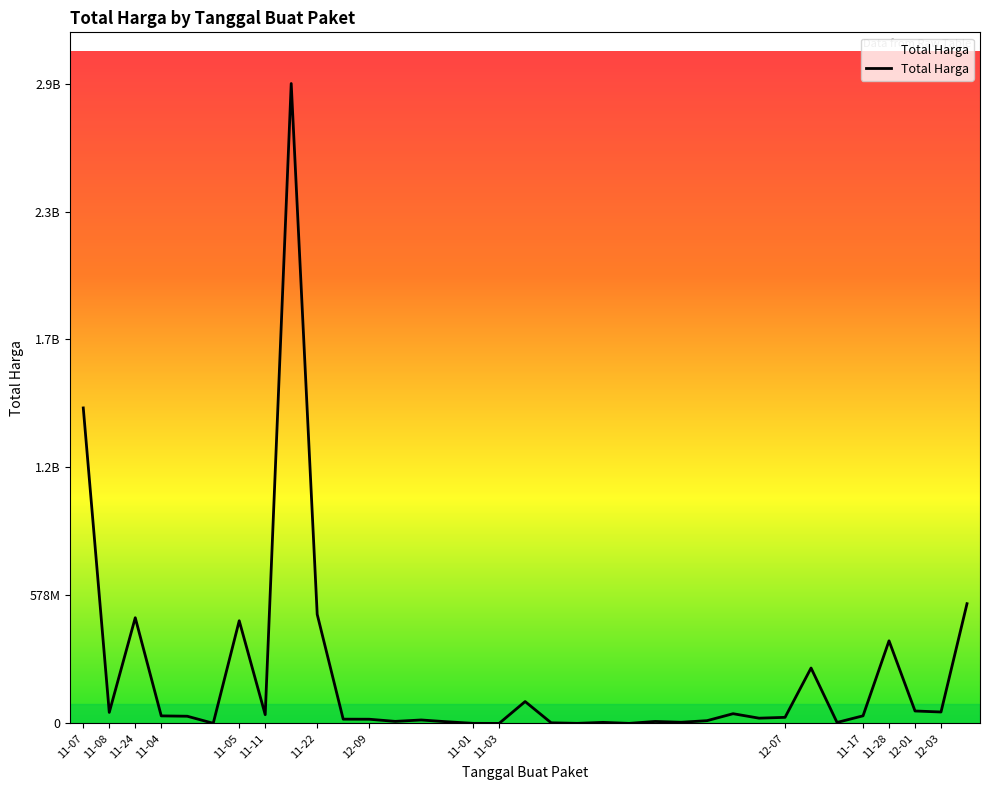

Does the chart have visible grid lines?

No